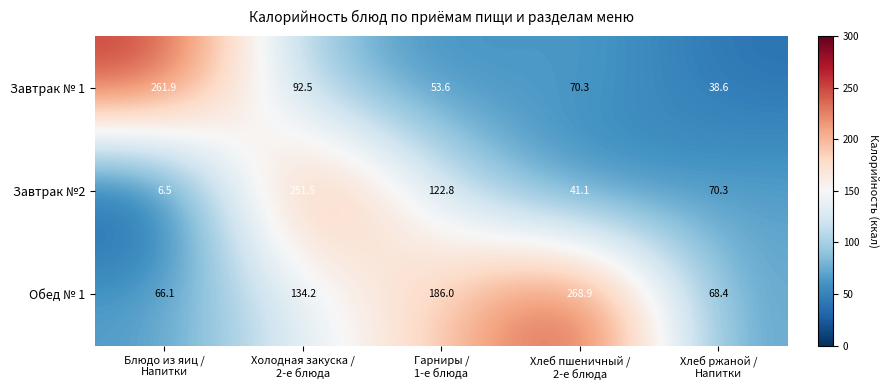

Rank the series by their maximum value, from highest to lowest.

Обед № 1, Завтрак № 1, Завтрак №2